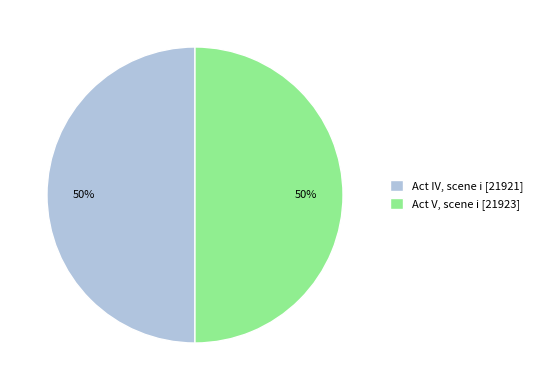

True or false: Act V, scene i accounts for 50% of the total.

True